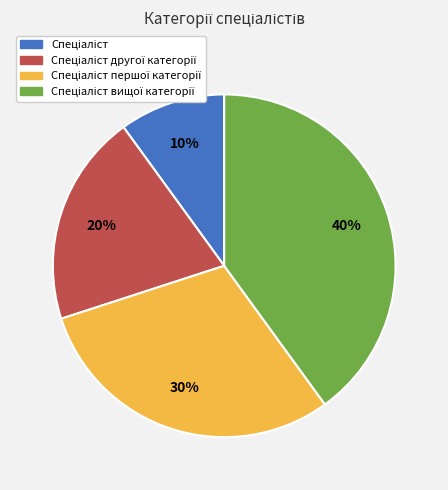

To the nearest percent, what is the difference between the largest and smallest slice percentages?

30%